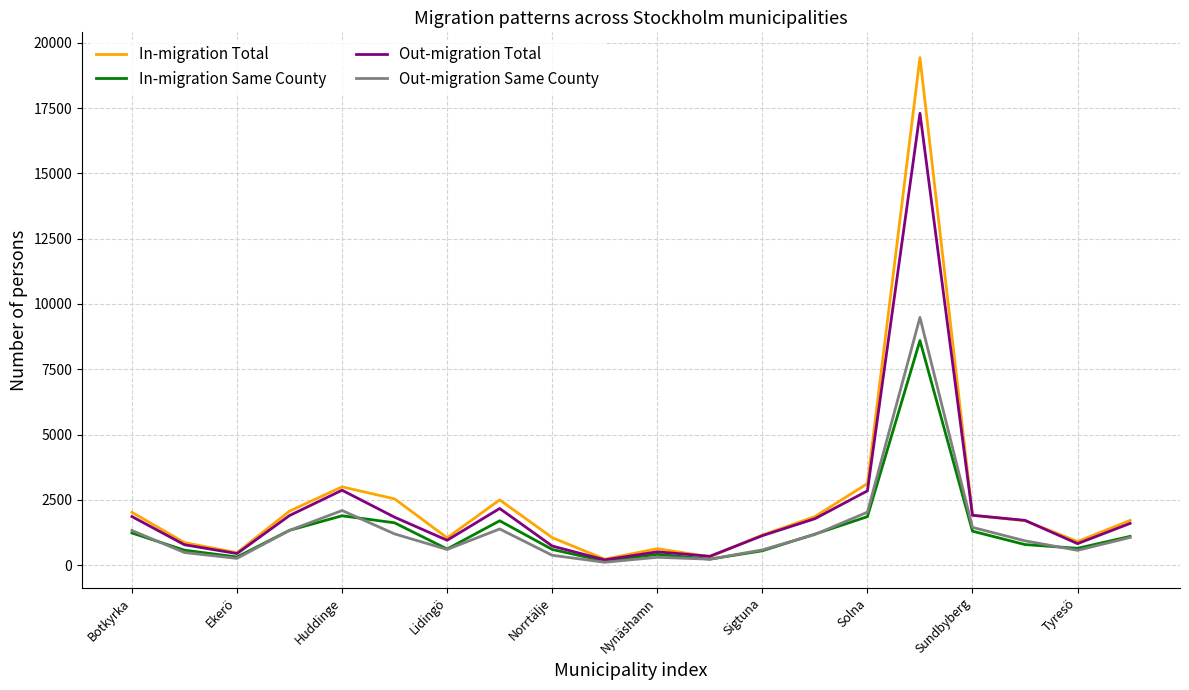

What are all the series names shown in the legend?

In-migration Total, In-migration Same County, Out-migration Total, Out-migration Same County